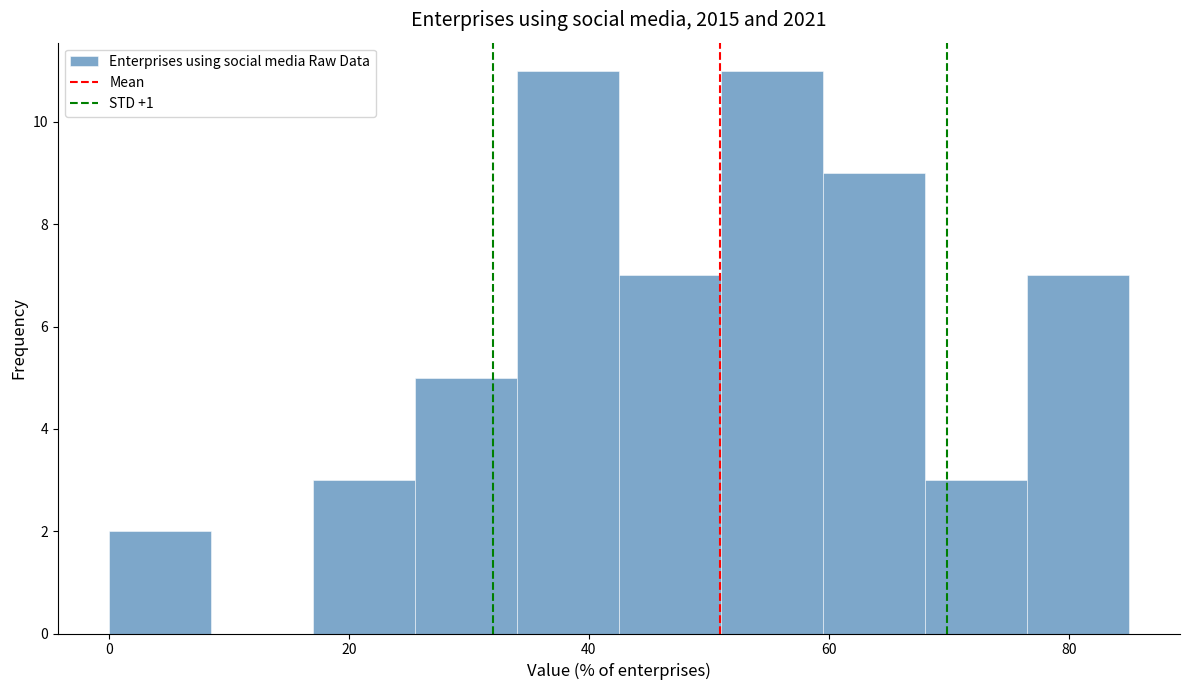

Reading left to right, list every bar in this chart as the range it spans on the x-axis followed by its height. Neither the bar edges nor the heights are printed on the chart, so give them approximately, as read against the axes.

0.0 to 8.5: 2
8.5 to 17.0: 0
17.0 to 25.5: 3
25.5 to 34.0: 5
34.0 to 42.5: 11
42.5 to 51.0: 7
51.0 to 59.5: 11
59.5 to 68.0: 9
68.0 to 76.5: 3
76.5 to 85.0: 7